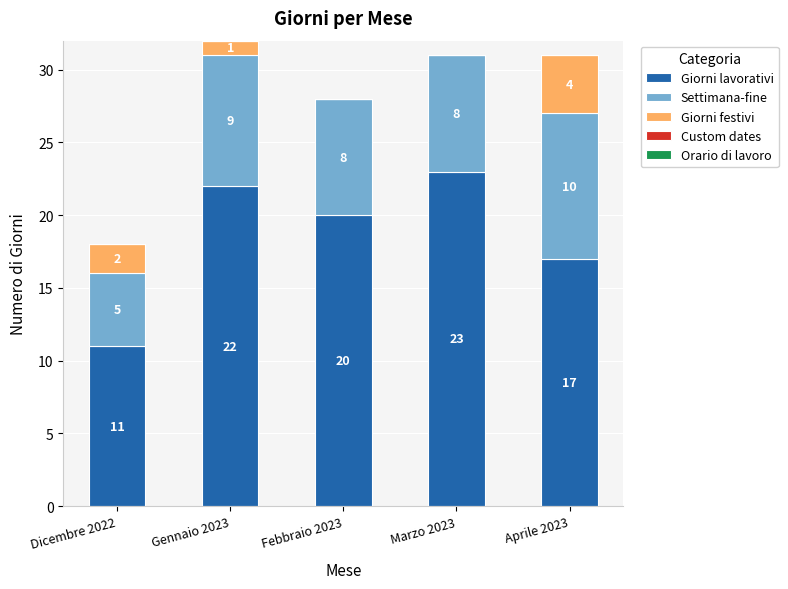

What is the highest value of the Giorni lavorativi series?

23